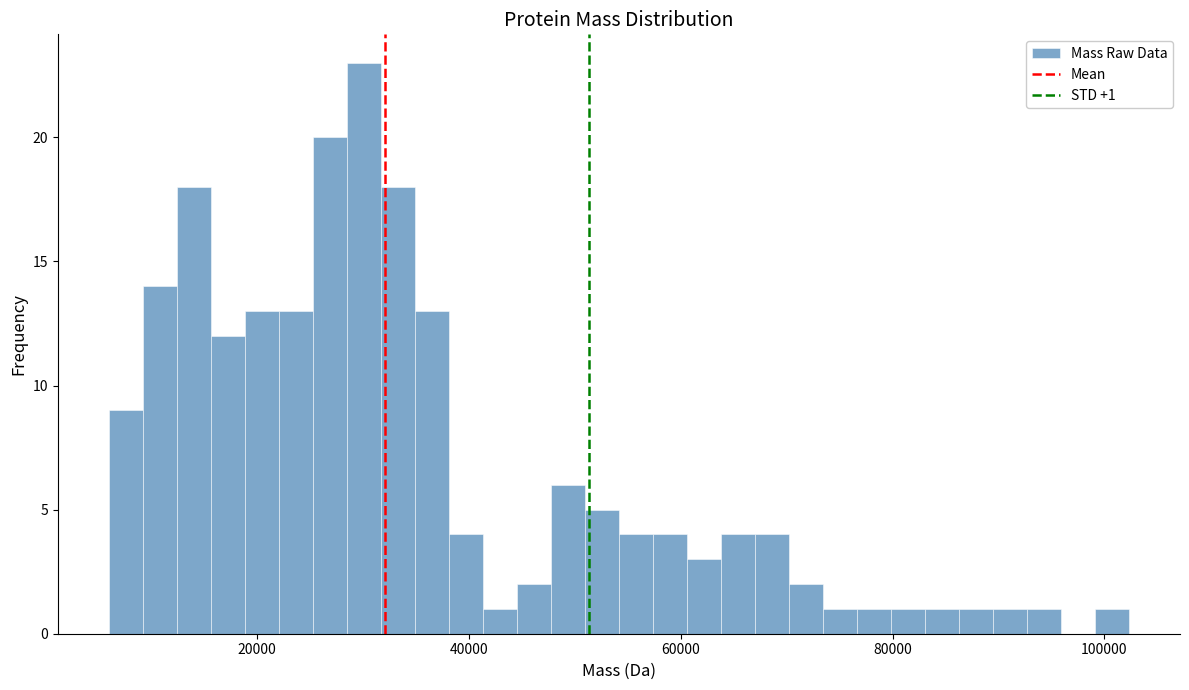

Around what value on the x-axis is the tallest bar? Give the approximate position of its centre, as read against the axis.

30000